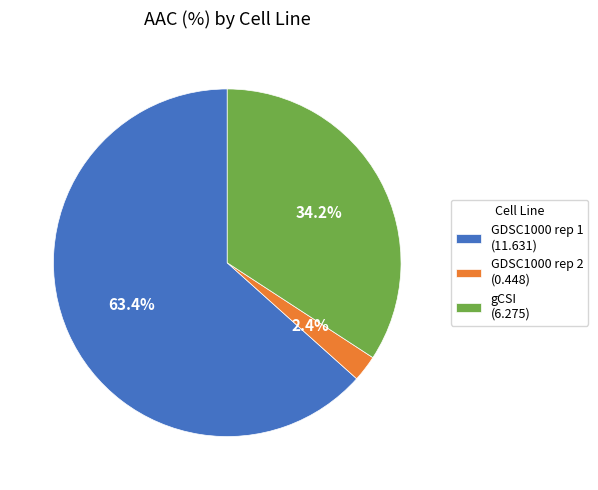

To the nearest percent, what is the average slice percentage?

33%